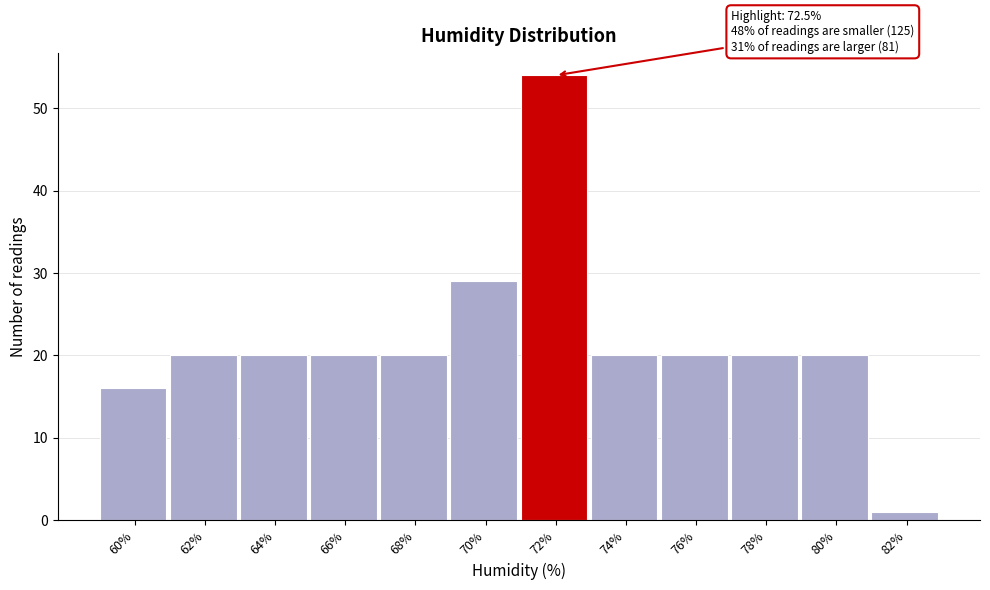

Reading left to right, extract all data points from this chart.

60%=16	62%=20	64%=20	66%=20	68%=20	70%=29	72%=54	74%=20	76%=20	78%=20	80%=20	82%=1